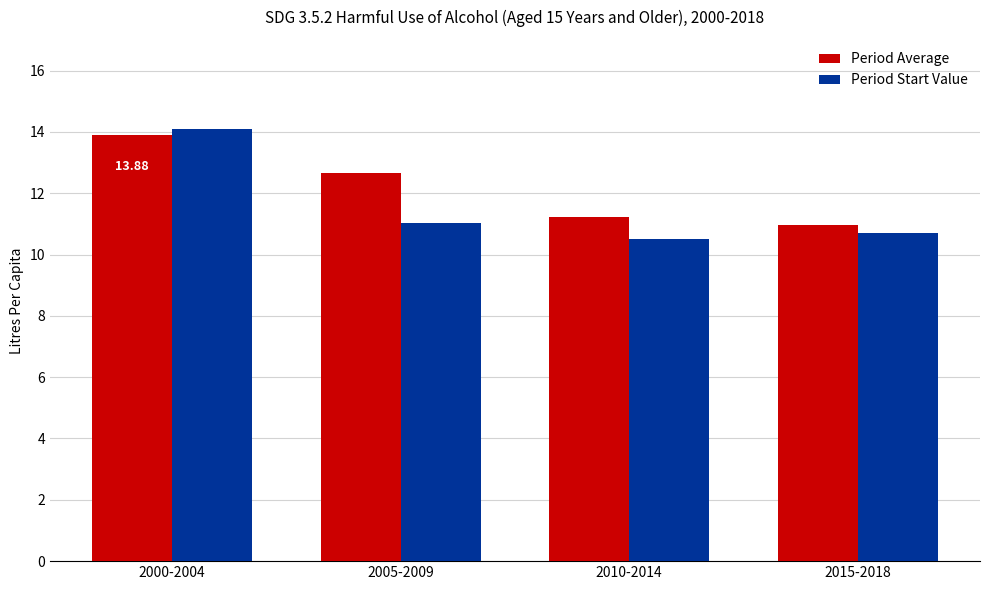

Between 2005-2009 and 2015-2018, which series saw the biggest shift?

Period Average